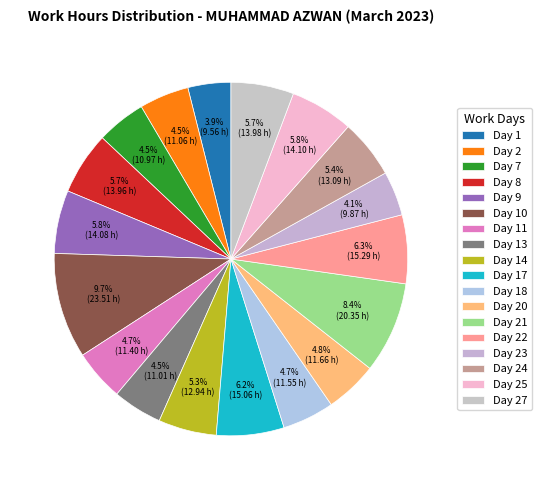

Combined, do Day 24 and Day 1 account for over 50%?

No